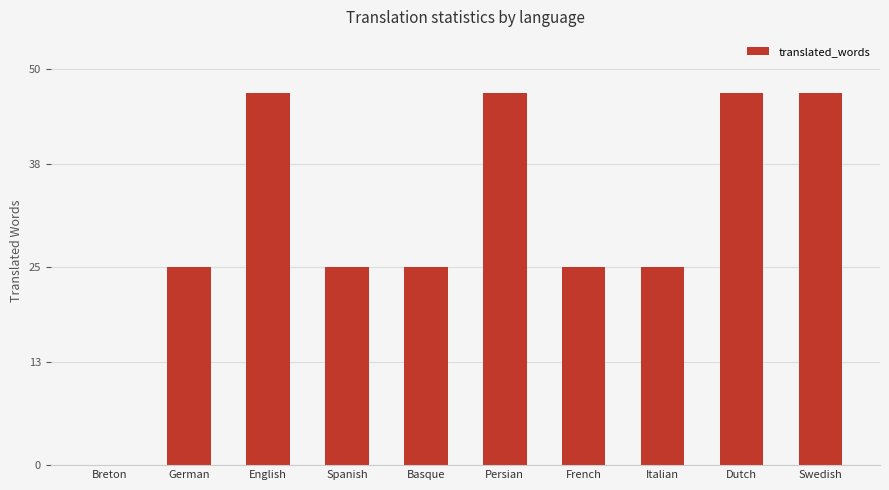

What is the maximum value shown in the chart?

47